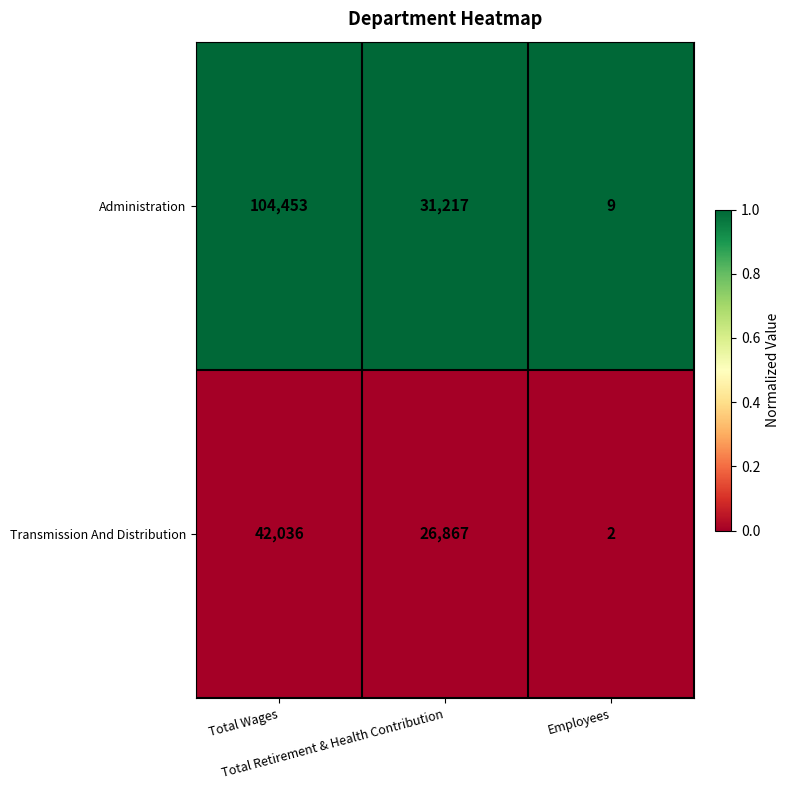

What is the greatest value displayed?

104453